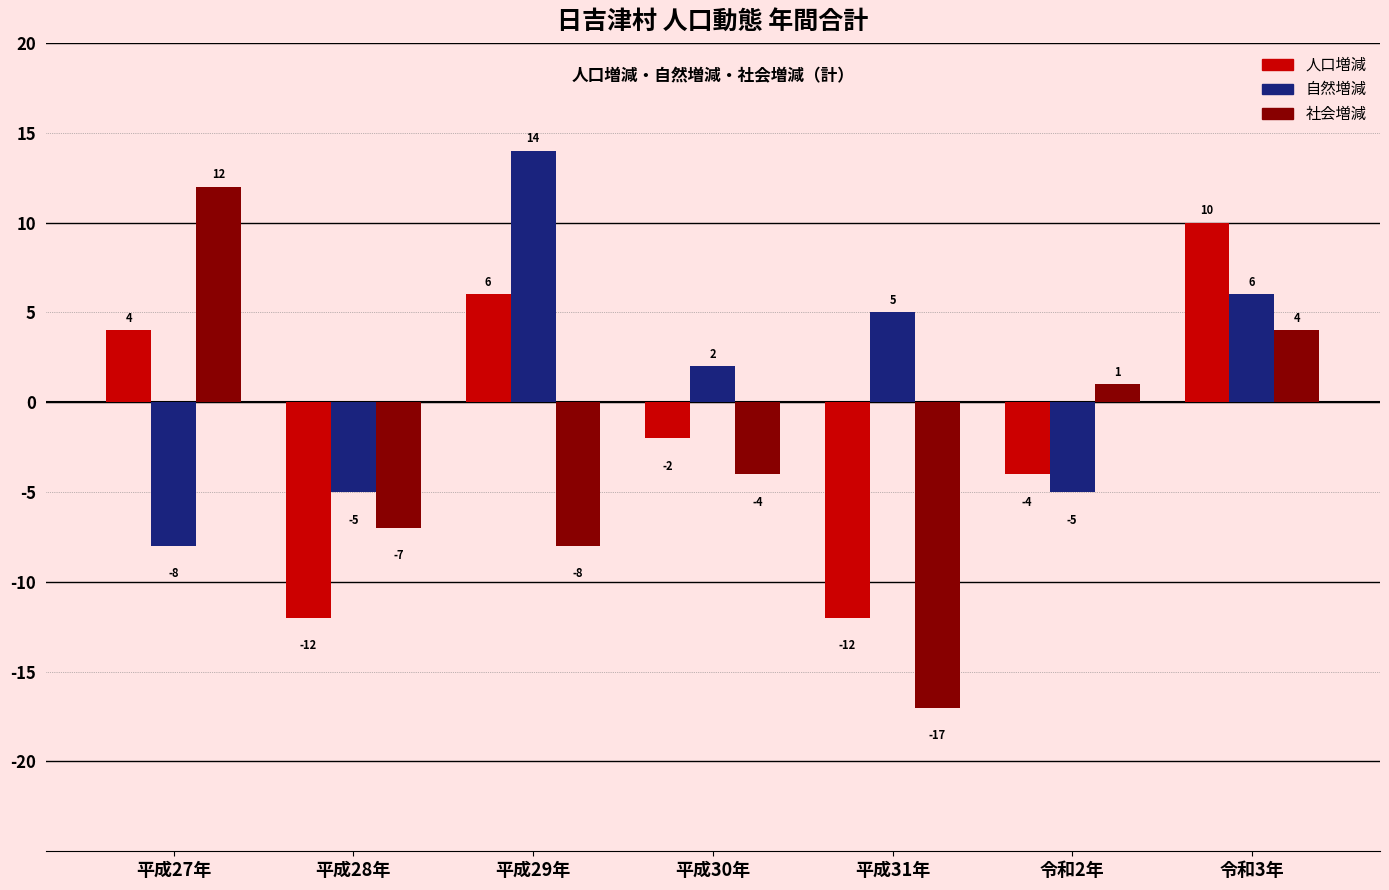

Reading right to left, transcribe all the data shown in this chart.

人口増減: 令和3年=10	令和2年=-4	平成31年=-12	平成30年=-2	平成29年=6	平成28年=-12	平成27年=4
自然増減: 令和3年=6	令和2年=-5	平成31年=5	平成30年=2	平成29年=14	平成28年=-5	平成27年=-8
社会増減: 令和3年=4	令和2年=1	平成31年=-17	平成30年=-4	平成29年=-8	平成28年=-7	平成27年=12